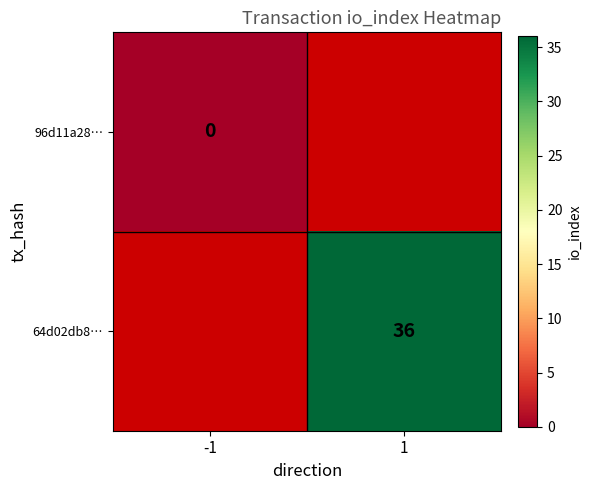

Count the number of categories in the chart.

2